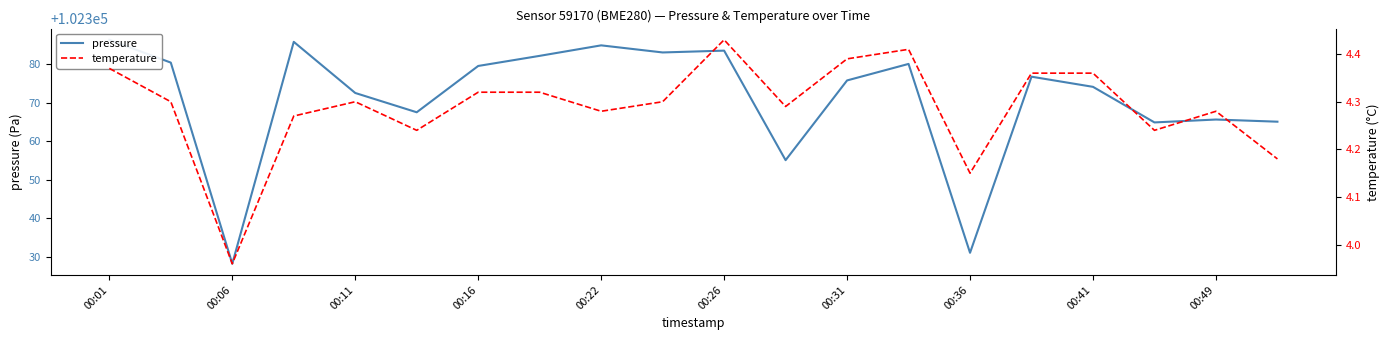

What is the difference between the second highest and minimum values in the pressure series?

57.5